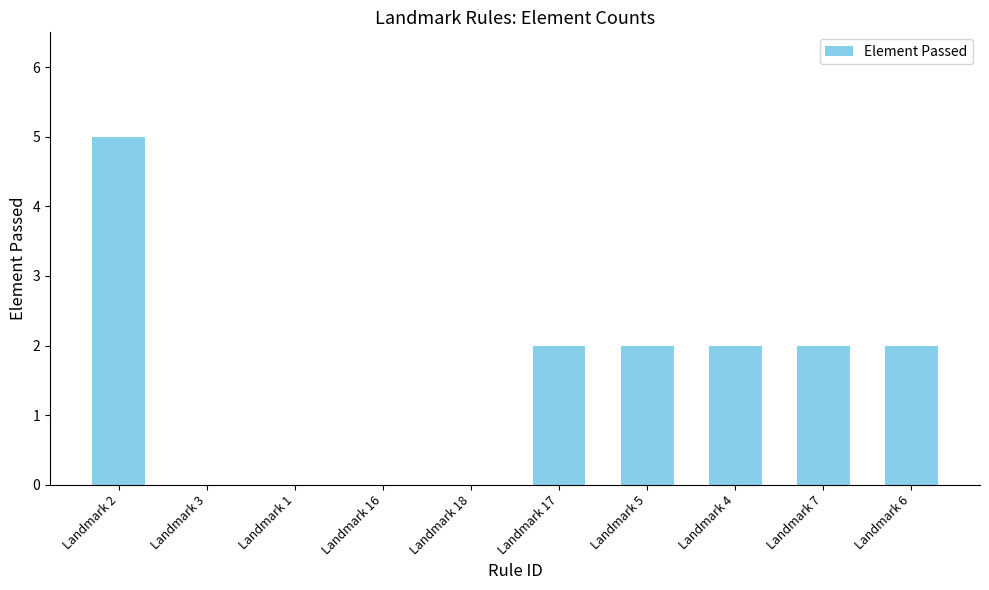

What is the greatest value displayed?

5